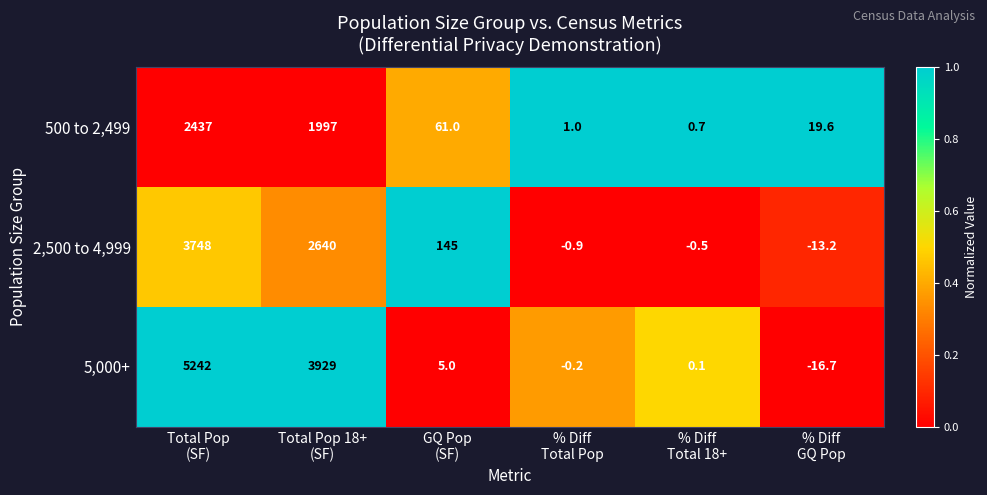

Reading right to left, list all the values displayed in this chart.

500 to 2,499: 19.6	0.7	1.0	61.0	1997.0	2437.0
2,500 to 4,999: -13.2	-0.5	-0.9	145.0	2640.0	3748.0
5,000+: -16.7	0.1	-0.2	5.0	3929.0	5242.0